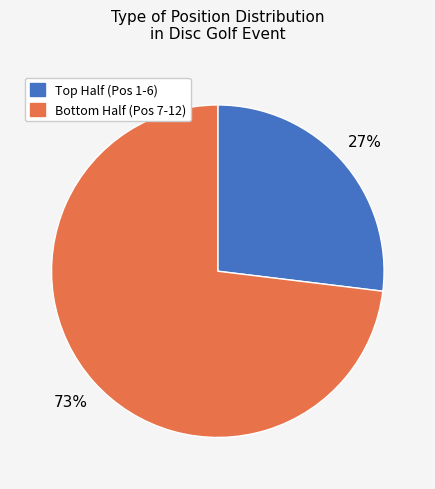

To the nearest percent, what is the average slice percentage?

50%